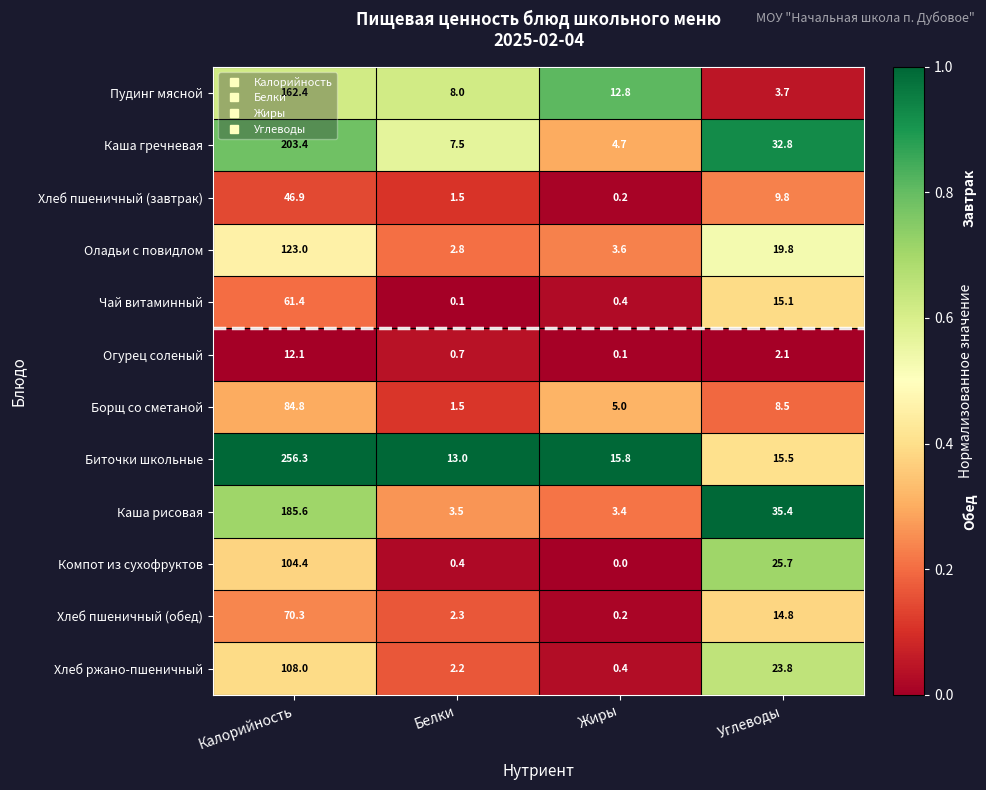

The Компот из сухофруктов series shows 25.7 at Углеводы. True or false?

True